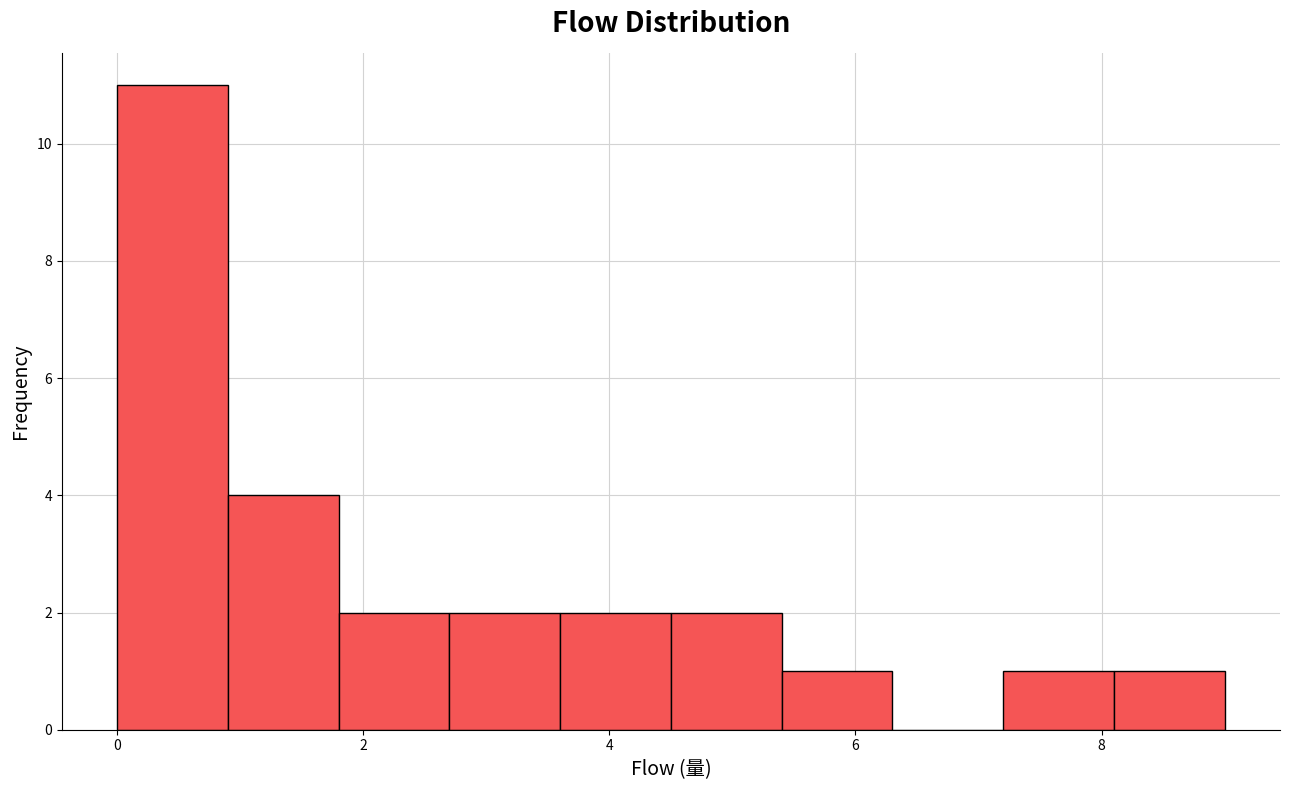

Reading left to right, transcribe this chart: for each bar, give the range it covers on the x-axis and its height. Neither the bar edges nor the heights are printed on the chart, so give them approximately, as read against the axes.

0.0 to 0.9: 11
0.9 to 1.8: 4
1.8 to 2.7: 2
2.7 to 3.6: 2
3.6 to 4.5: 2
4.5 to 5.4: 2
5.4 to 6.3: 1
6.3 to 7.2: 0
7.2 to 8.1: 1
8.1 to 9.0: 1